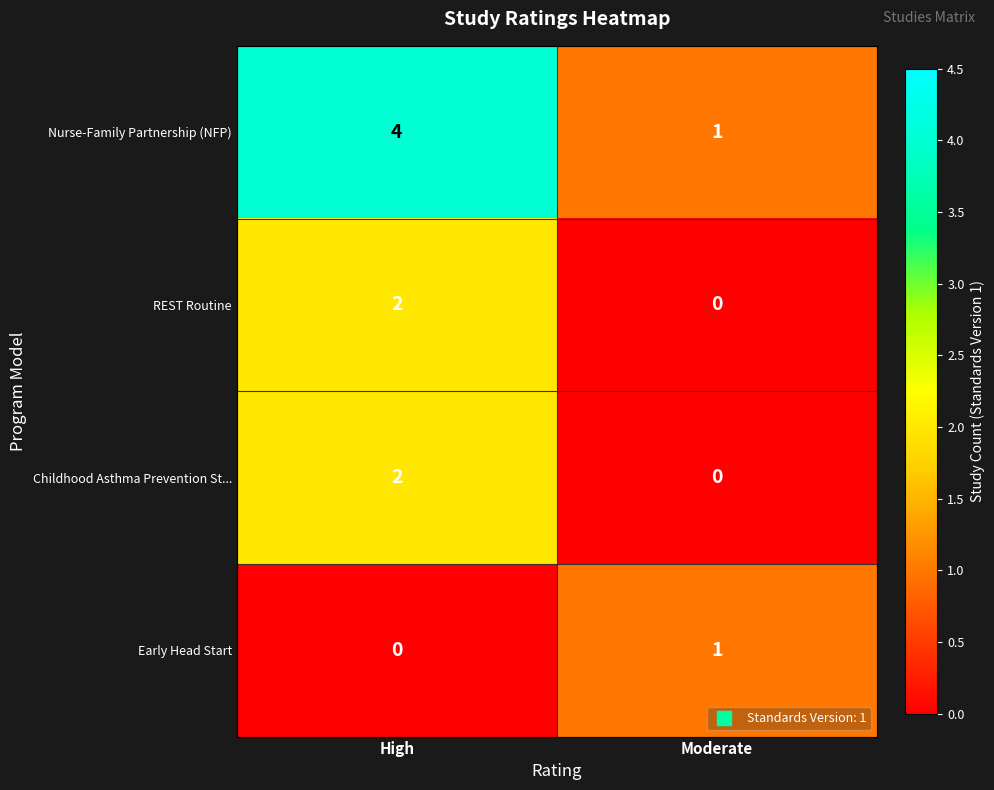

Which series changed the most between High and Moderate?

Nurse-Family Partnership (NFP)